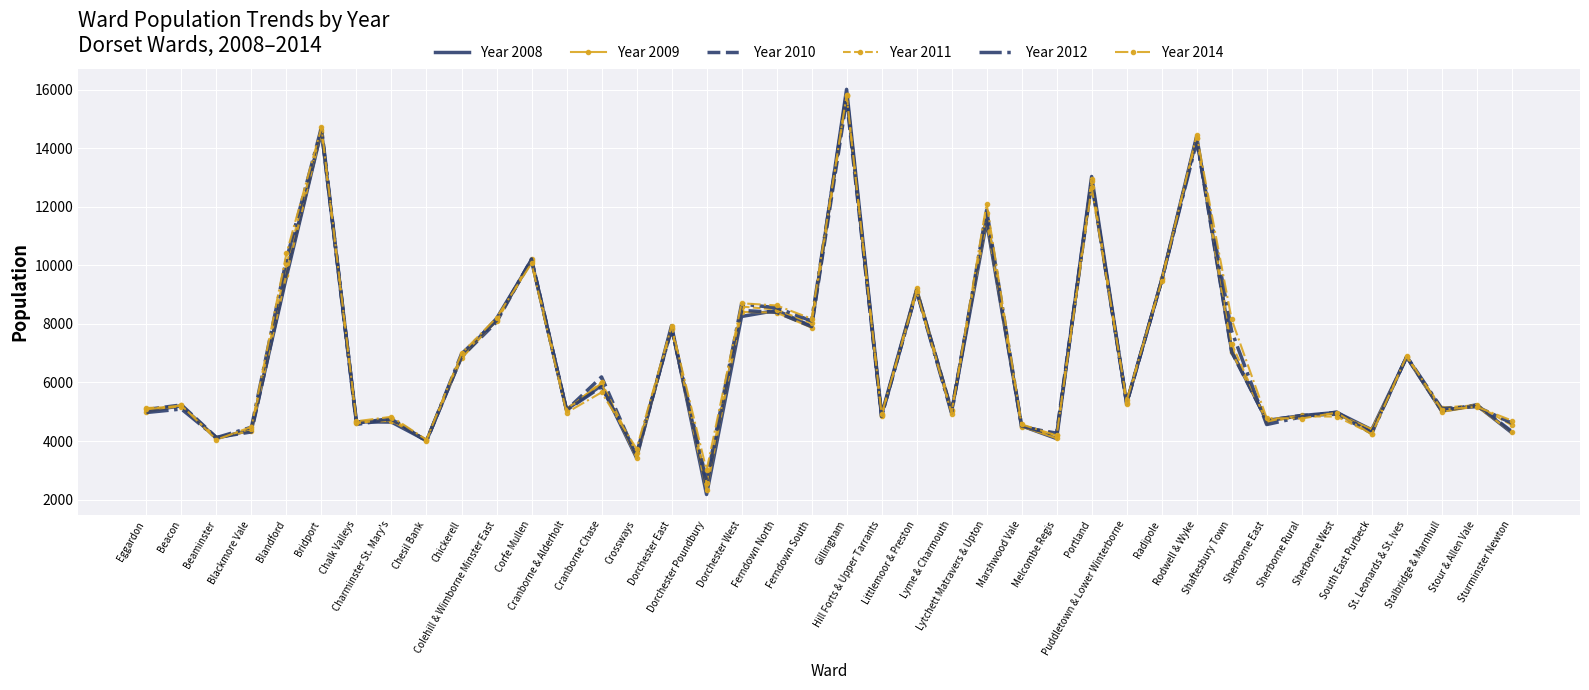

What is the average value of the Year 2012 series?

6948